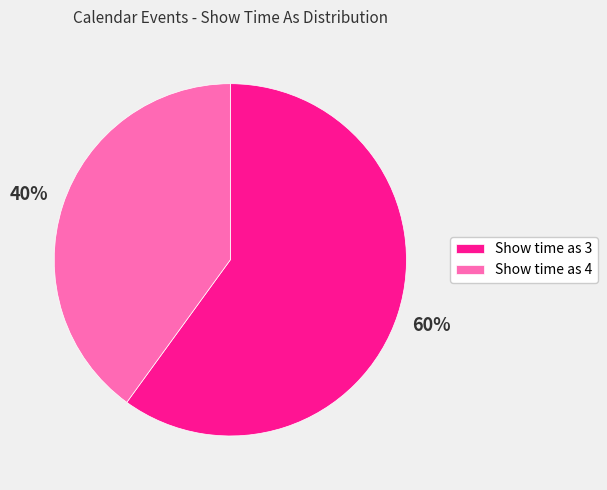

Is Show time as 4 the majority of the pie?

No